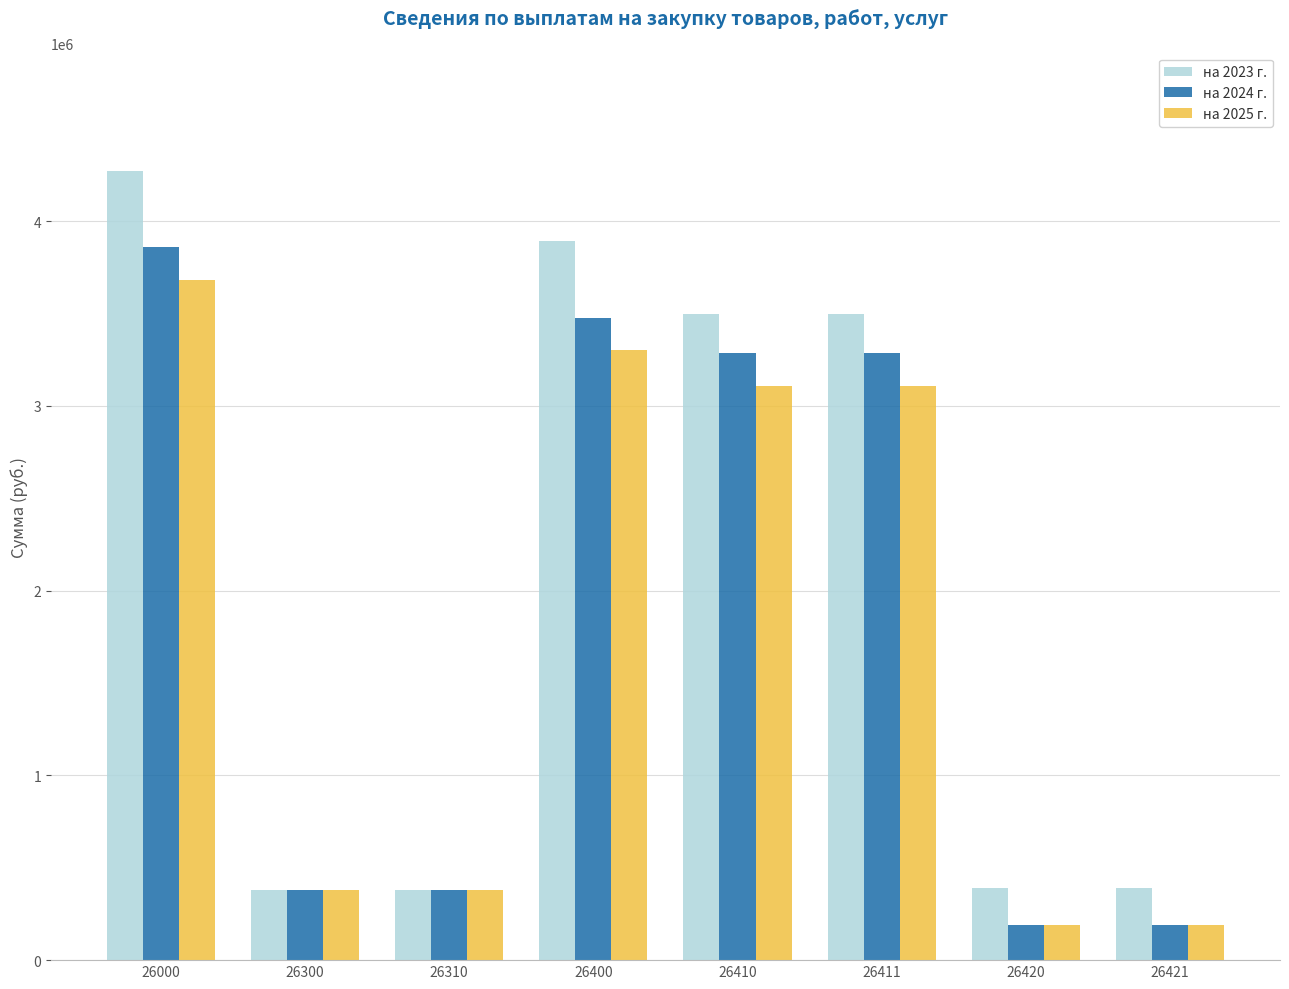

Is the value of на 2023 г. at 26420 greater than the value of на 2025 г. at 26410?

No